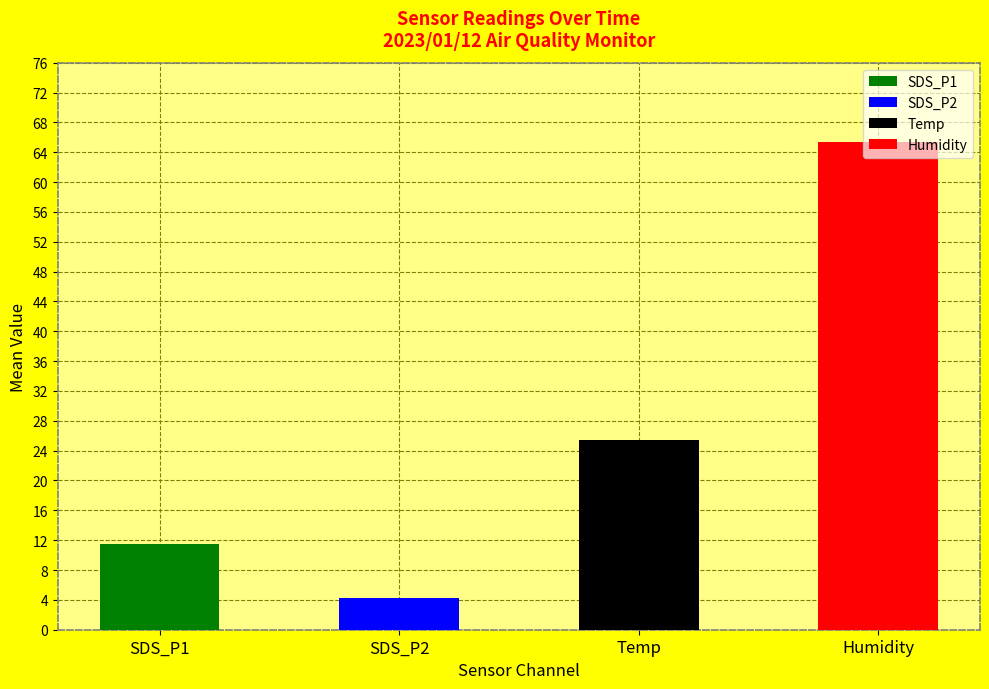

At 00:14, list the series in order from smallest to largest.

SDS_P2, SDS_P1, Temp, Humidity